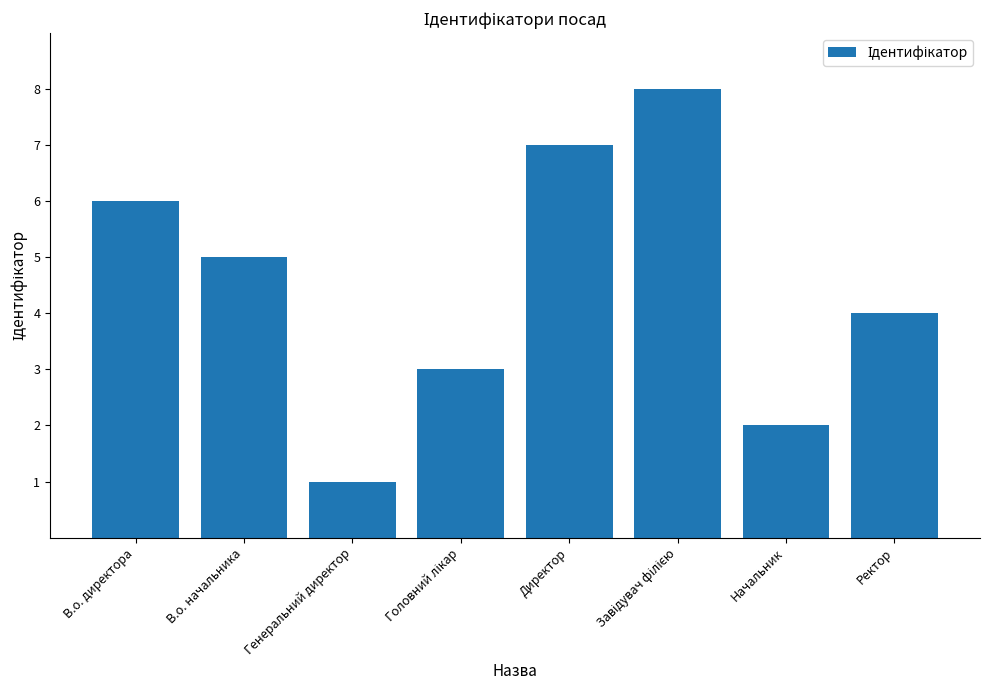

Between Ректор and Начальник, which is larger?

Ректор